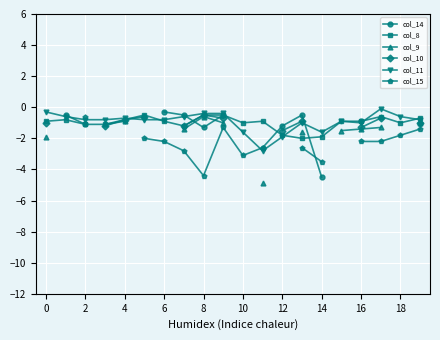

True or false: col_11 has a value of -0.6 at 18.

True